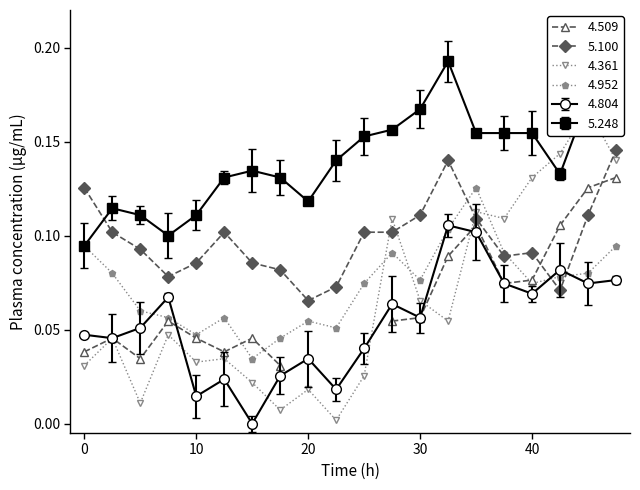

What is the sum of all 4.804 values?

1.1